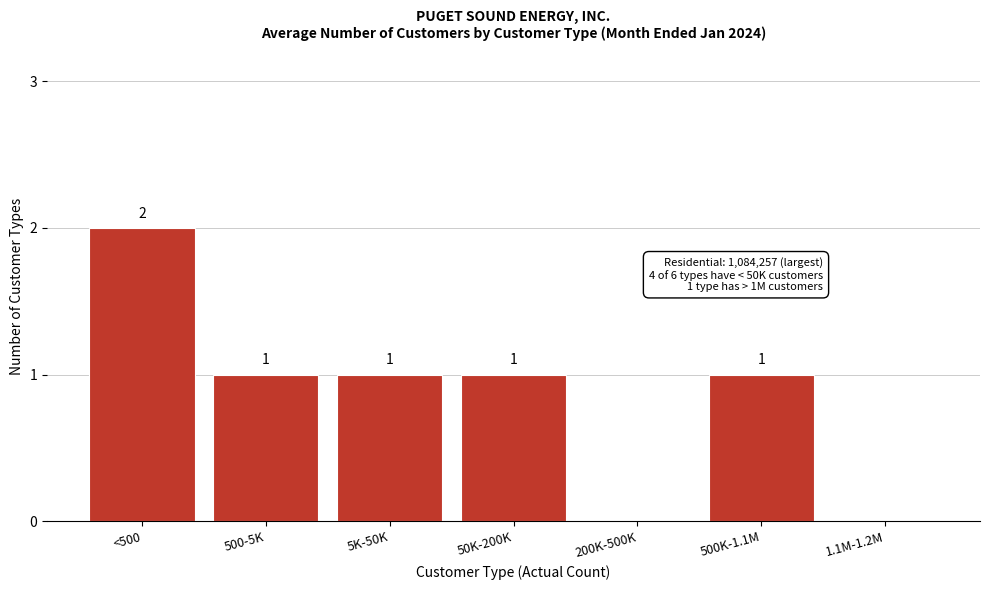

Reading right to left, extract all data points from this chart.

1.1M-1.2M=0	500K-1.1M=1	200K-500K=0	50K-200K=1	5K-50K=1	500-5K=1	<500=2